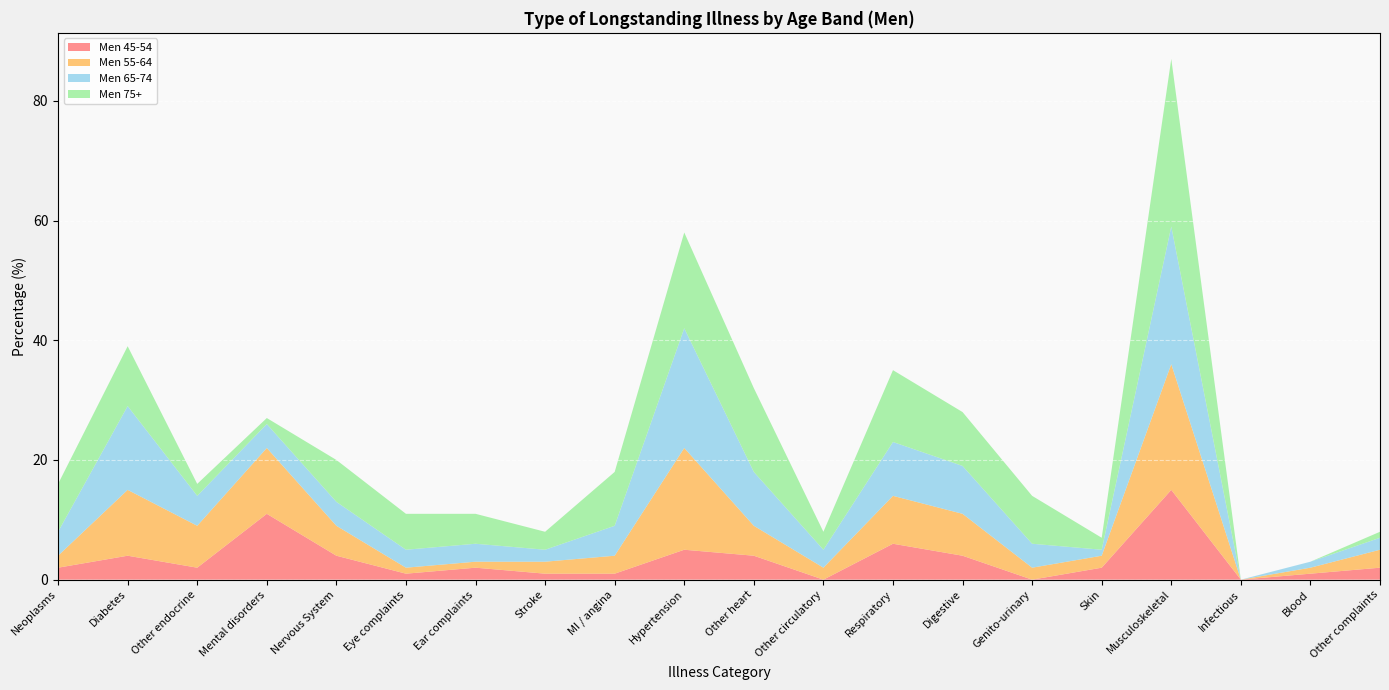

Reading left to right, transcribe all the data shown in this chart.

Men 45-54: Neoplasms=2	Diabetes=4	Other endocrine=2	Mental disorders=11	Nervous System=4	Eye complaints=1	Ear complaints=2	Stroke=1	MI / angina=1	Hypertension=5	Other heart=4	Other circulatory=0	Respiratory=6	Digestive=4	Genito-urinary=0	Skin=2	Musculoskeletal=15	Infectious=0	Blood=1	Other complaints=2
Men 55-64: Neoplasms=2	Diabetes=11	Other endocrine=7	Mental disorders=11	Nervous System=5	Eye complaints=1	Ear complaints=1	Stroke=2	MI / angina=3	Hypertension=17	Other heart=5	Other circulatory=2	Respiratory=8	Digestive=7	Genito-urinary=2	Skin=2	Musculoskeletal=21	Infectious=0	Blood=1	Other complaints=3
Men 65-74: Neoplasms=4	Diabetes=14	Other endocrine=5	Mental disorders=4	Nervous System=4	Eye complaints=3	Ear complaints=3	Stroke=2	MI / angina=5	Hypertension=20	Other heart=9	Other circulatory=3	Respiratory=9	Digestive=8	Genito-urinary=4	Skin=1	Musculoskeletal=23	Infectious=0	Blood=1	Other complaints=2
Men 75+: Neoplasms=8	Diabetes=10	Other endocrine=2	Mental disorders=1	Nervous System=7	Eye complaints=6	Ear complaints=5	Stroke=3	MI / angina=9	Hypertension=16	Other heart=14	Other circulatory=3	Respiratory=12	Digestive=9	Genito-urinary=8	Skin=2	Musculoskeletal=28	Infectious=0	Blood=0	Other complaints=1